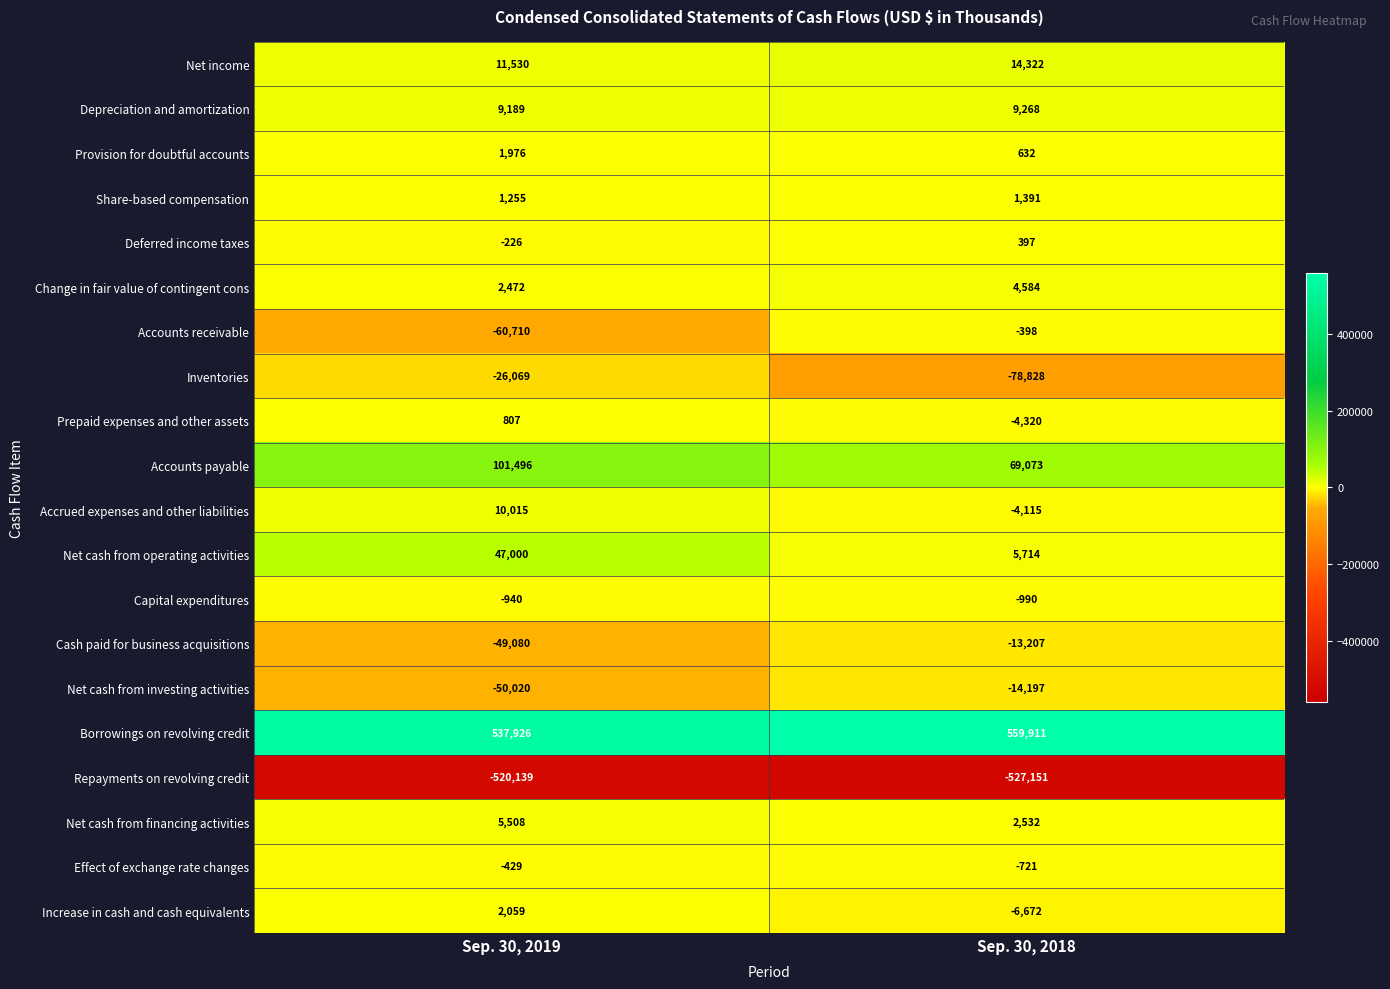

At which category is the sum across all series the highest?

Sep. 30, 2019